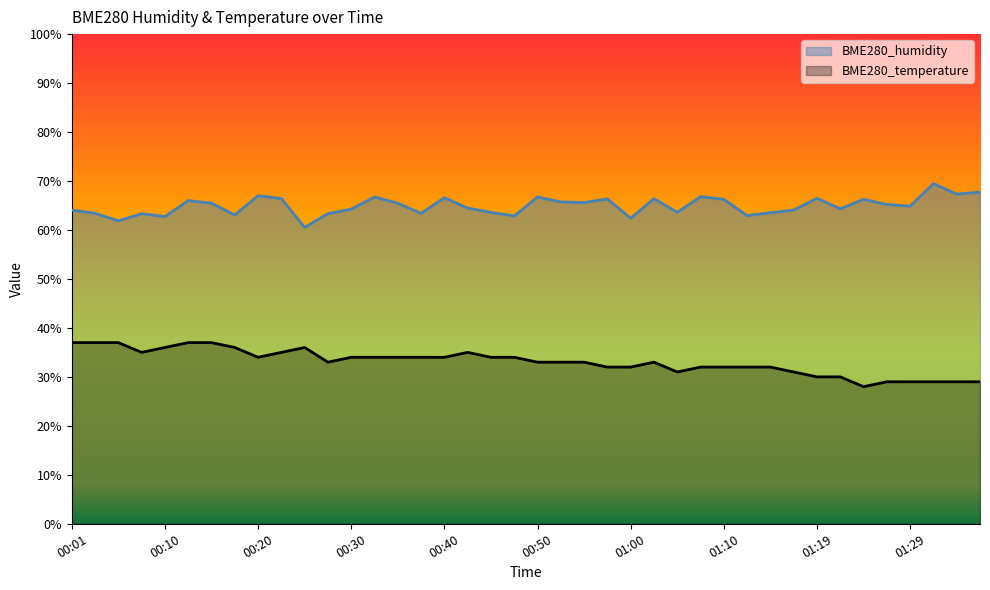

What is the label of the 14th point from the left?

00:33